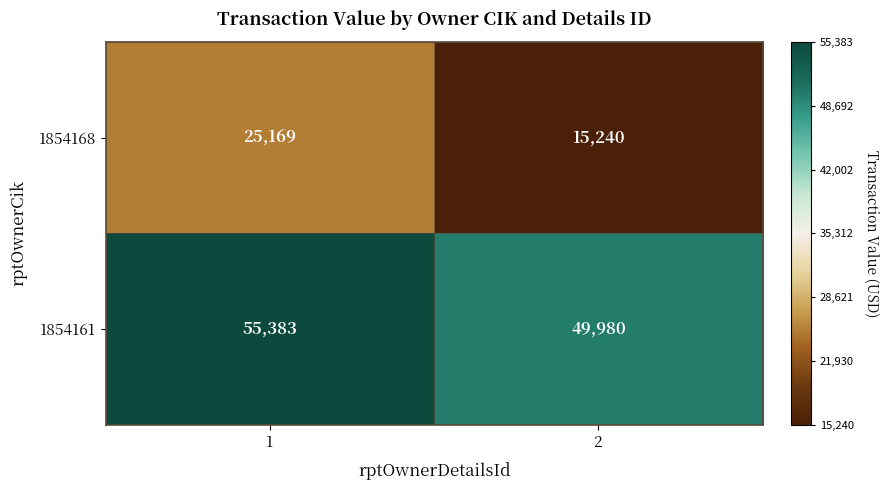

The value of 1854168 at 1 is 25169. True or false?

True